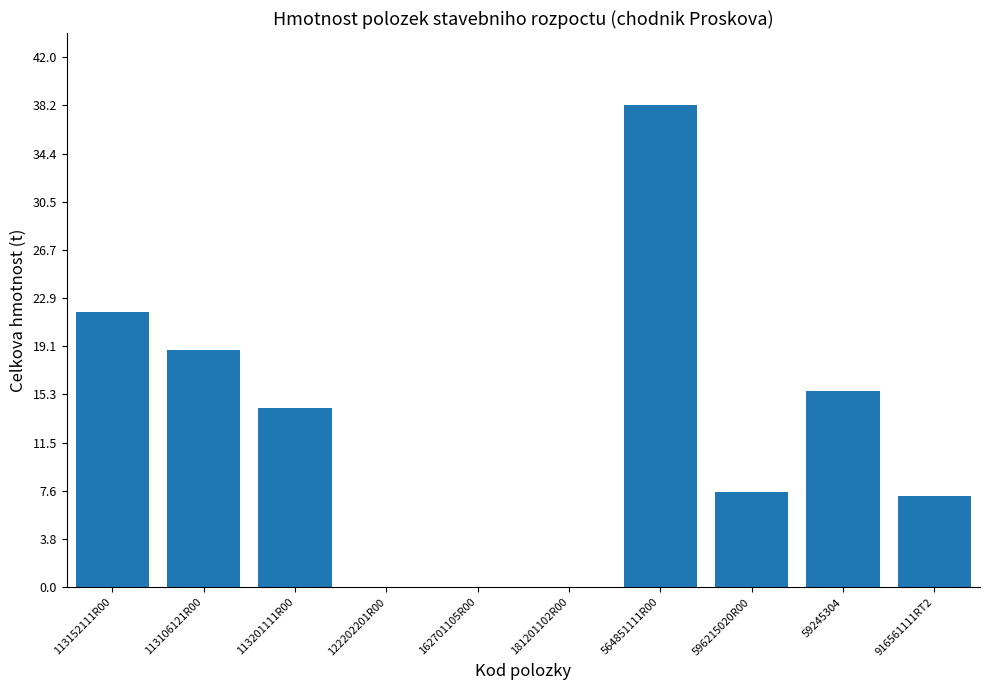

Where is the data nearest to the value 19?

113106121R00